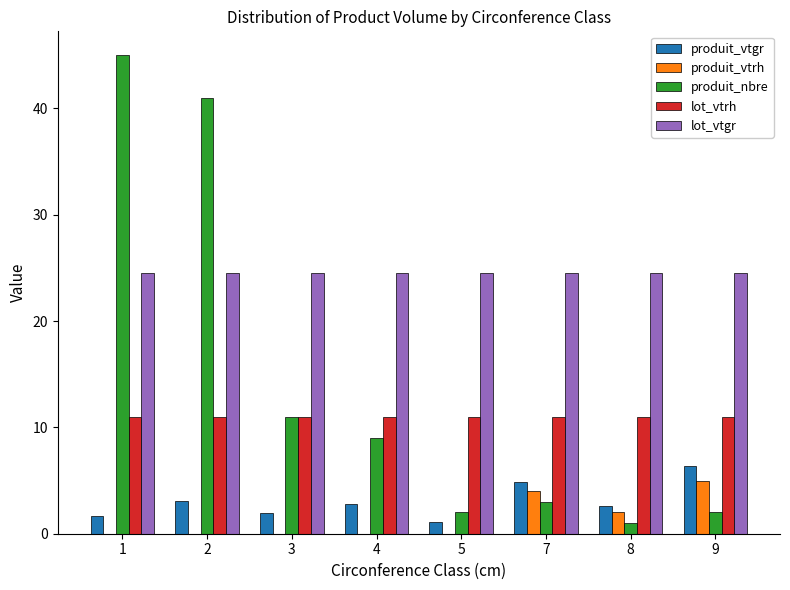

How many groups of bars are there?

8